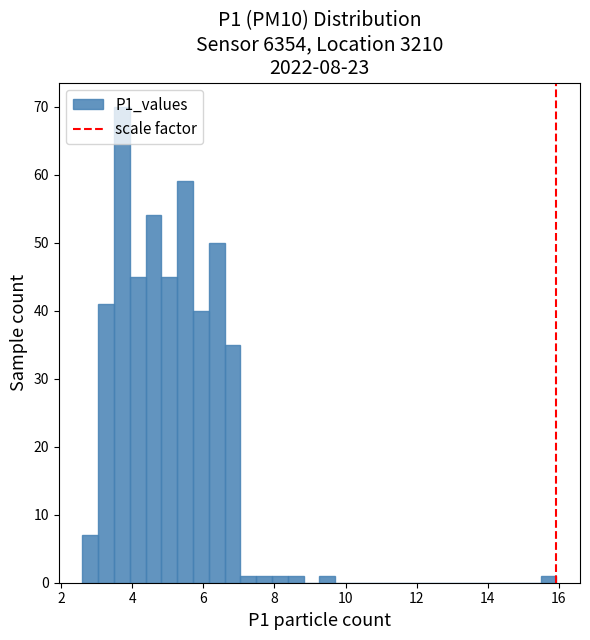

Read against the x-axis, roughly where is the centre of the tallest bar?

3.8